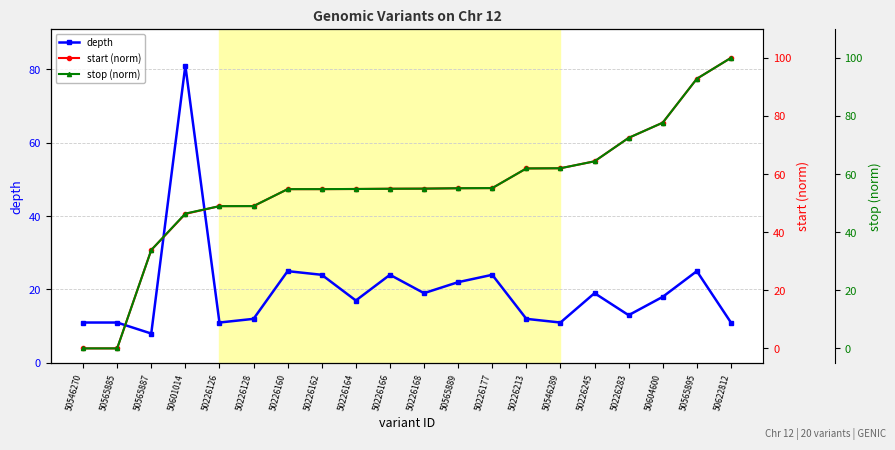

How many times do start (norm) and depth cross each other?

3